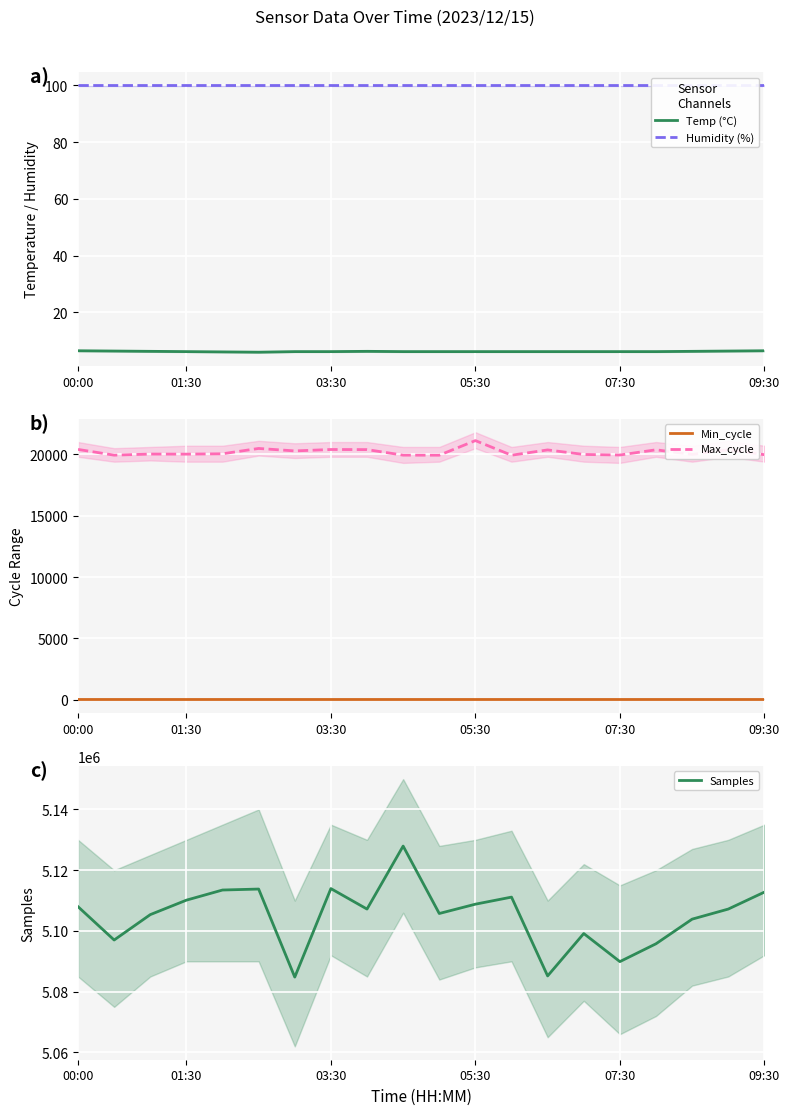

What is the value of the Samples point at the 6th from the left?

5113795.0